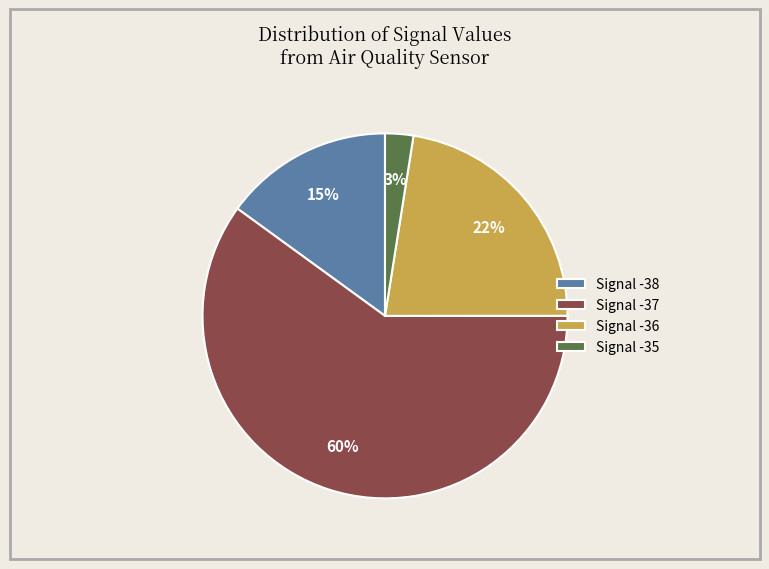

Between Signal -36 and Signal -37, which is larger?

Signal -37